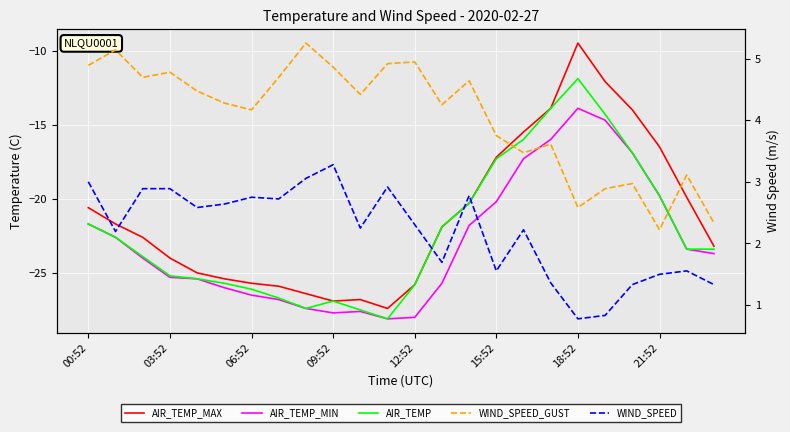

True or false: AIR_TEMP_MAX and WIND_SPEED_GUST cross at least once.

False